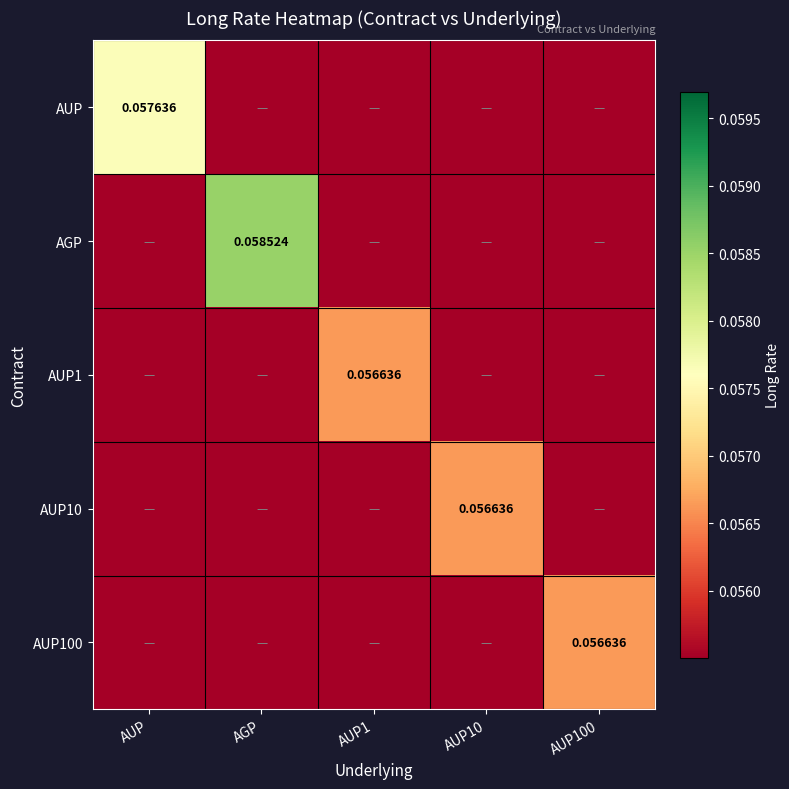

Count the number of data series in this chart.

5